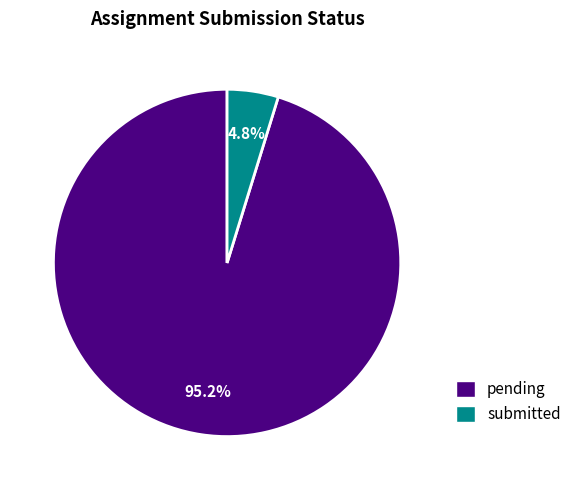

Does any single category account for the majority?

Yes